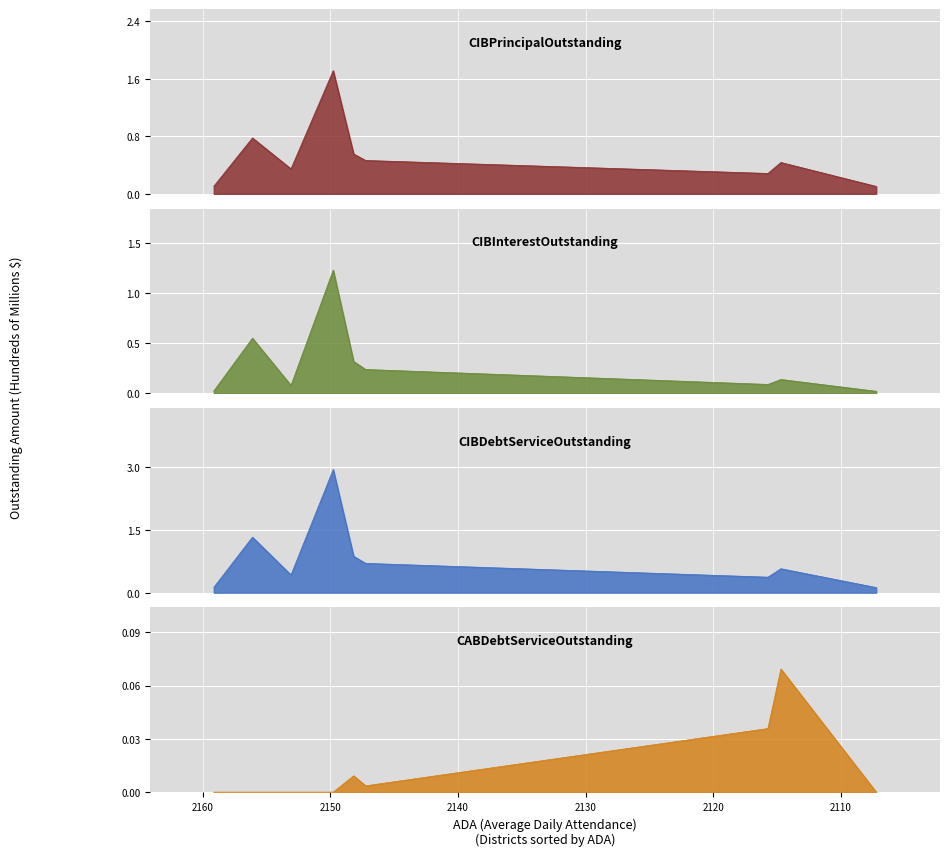

How many series are shown in this chart?

4